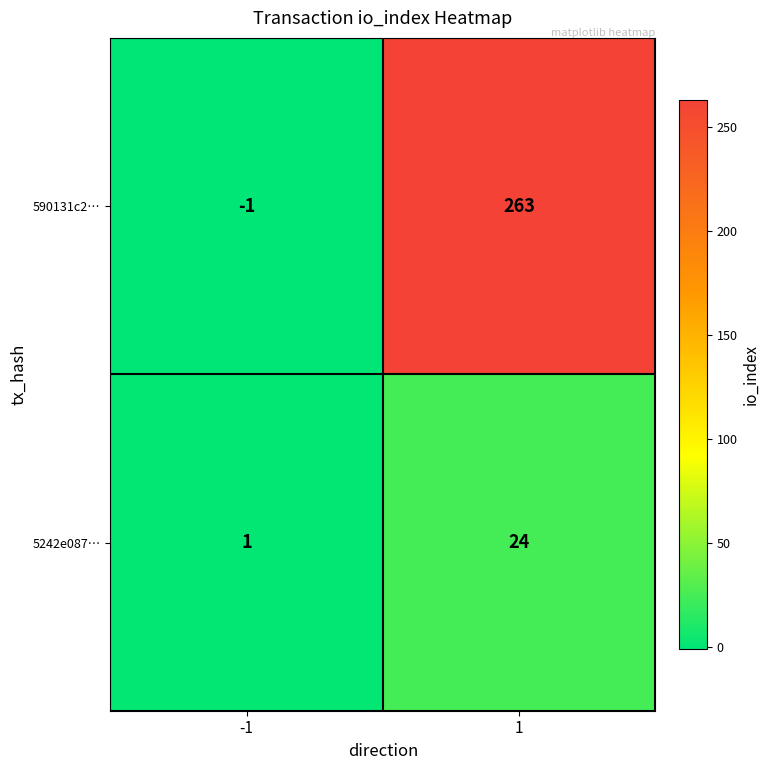

What is the sum of all 590131c2… values?

262